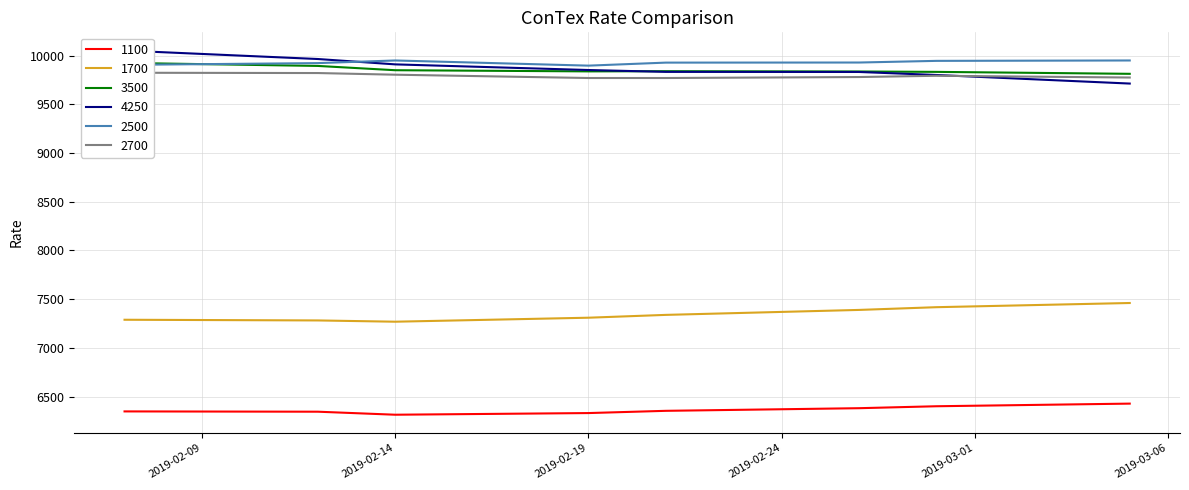

How many lines are shown in the chart?

6